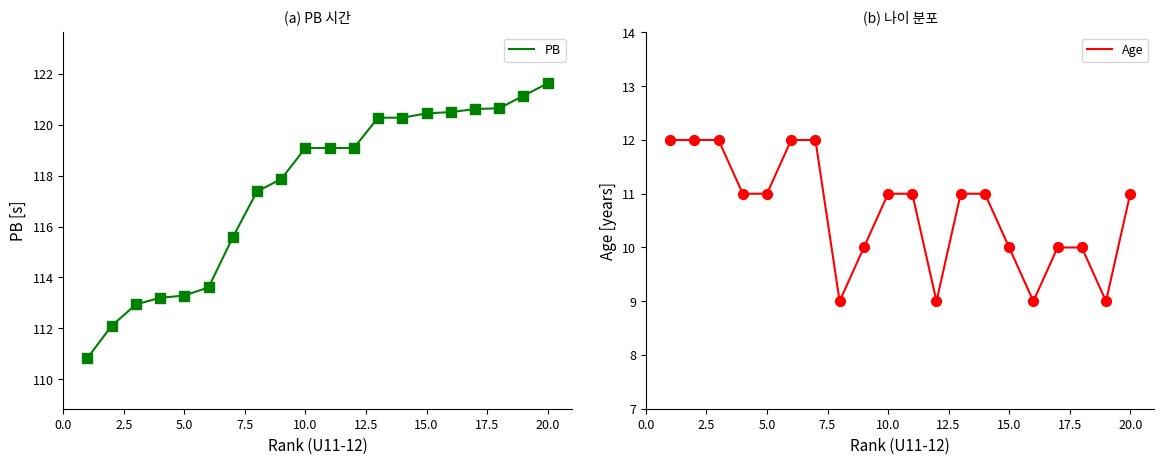

At how many categories does at least one series exceed 43?

20